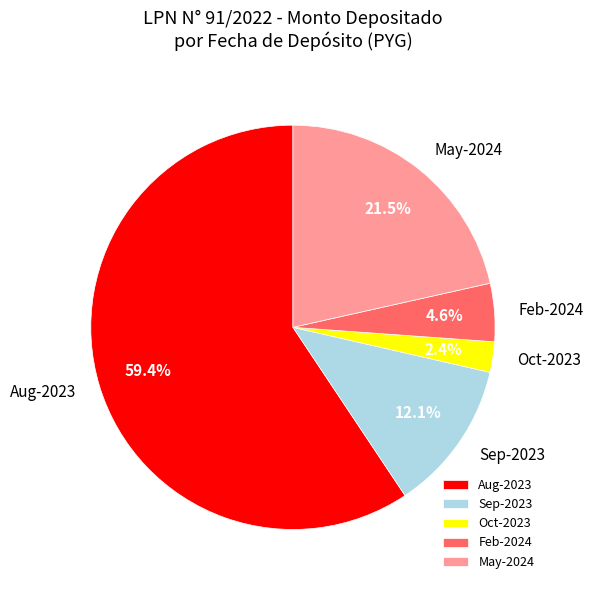

Rank the categories by value from highest to lowest.

Aug-2023, May-2024, Sep-2023, Feb-2024, Oct-2023